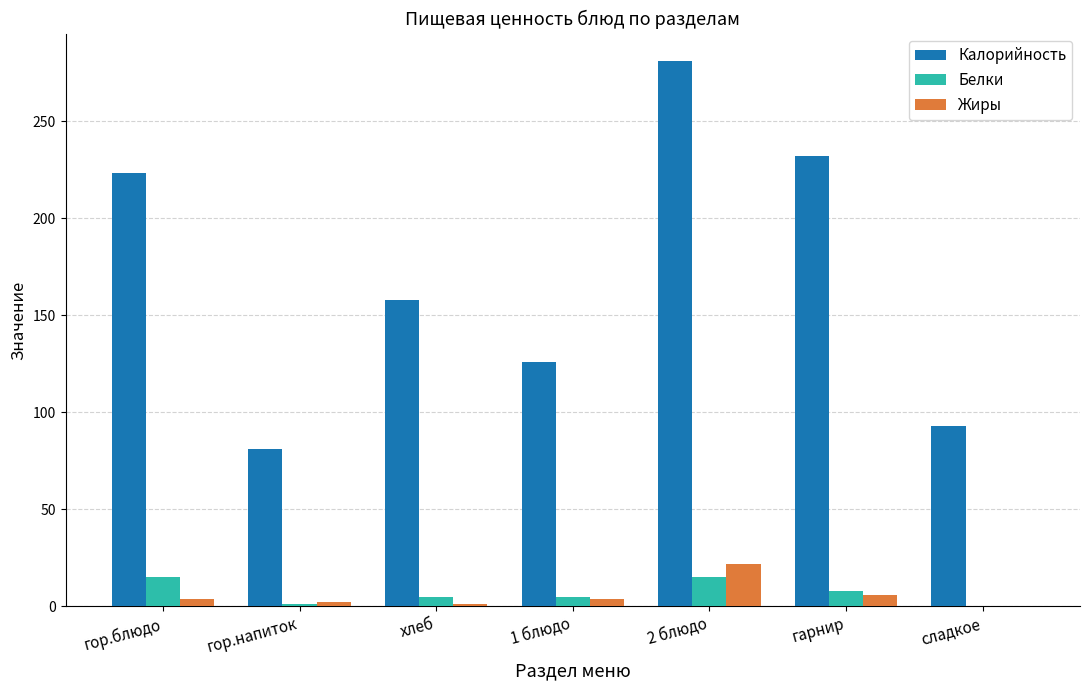

What is the sum of all Жиры values?

39